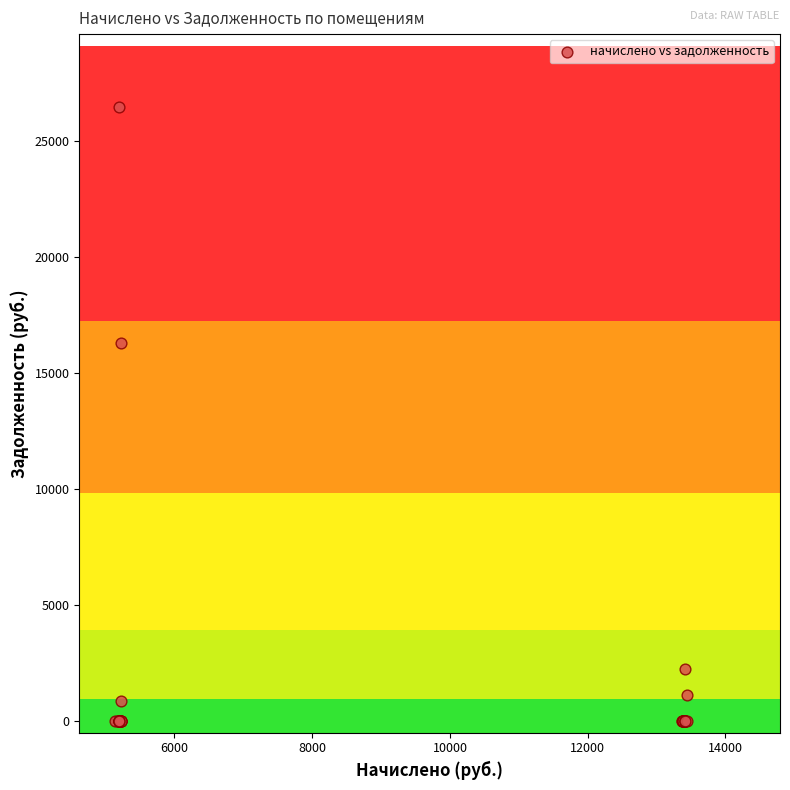

What Y value in the scatter plot is closest to 13227?

16272.9